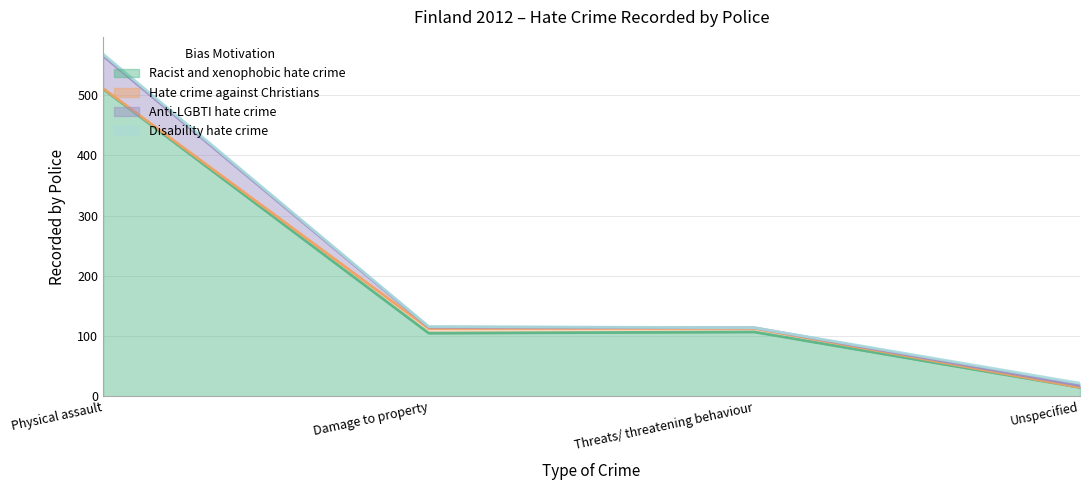

List the series in order of their peak value, lowest first.

Disability hate crime, Hate crime against Christians, Anti-LGBTI hate crime, Racist and xenophobic hate crime